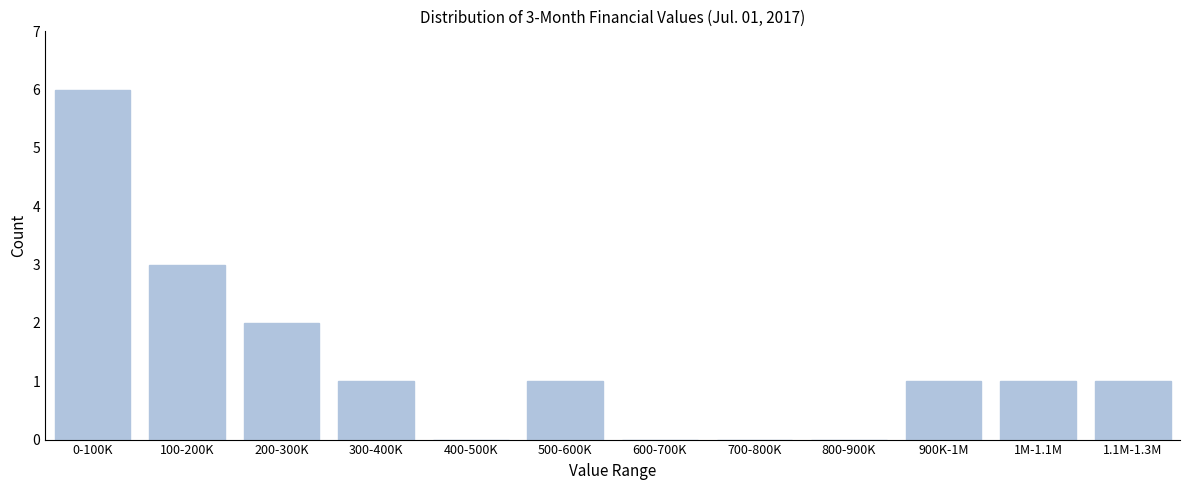

Reading right to left, what are all the values shown in this chart?

1.1M-1.3M=1	1M-1.1M=1	900K-1M=1	800-900K=0	700-800K=0	600-700K=0	500-600K=1	400-500K=0	300-400K=1	200-300K=2	100-200K=3	0-100K=6